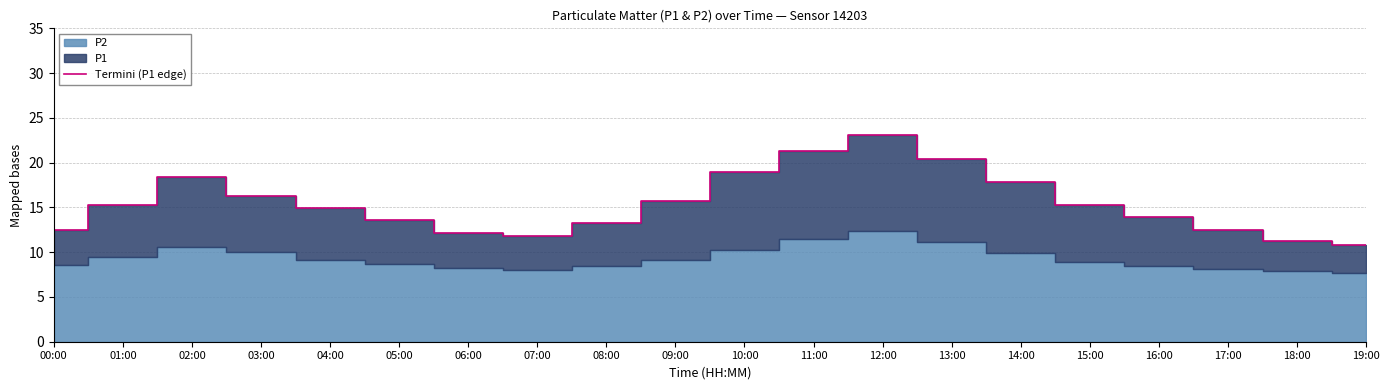

At which category does the data reach its first local peak?

02:00